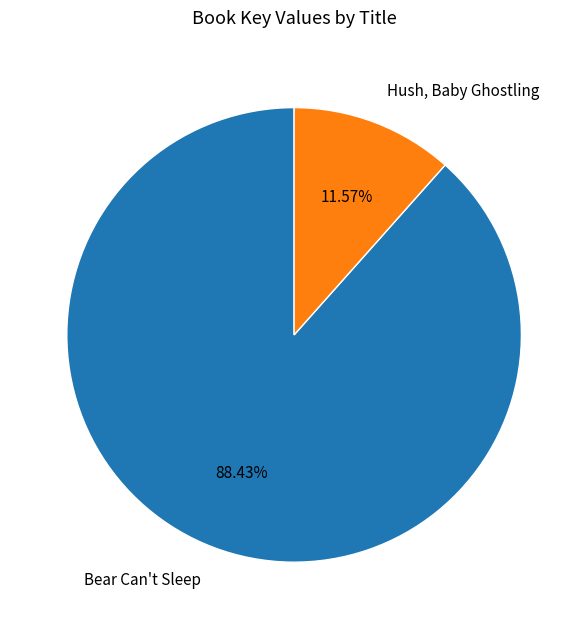

How many slices are in this pie chart?

2